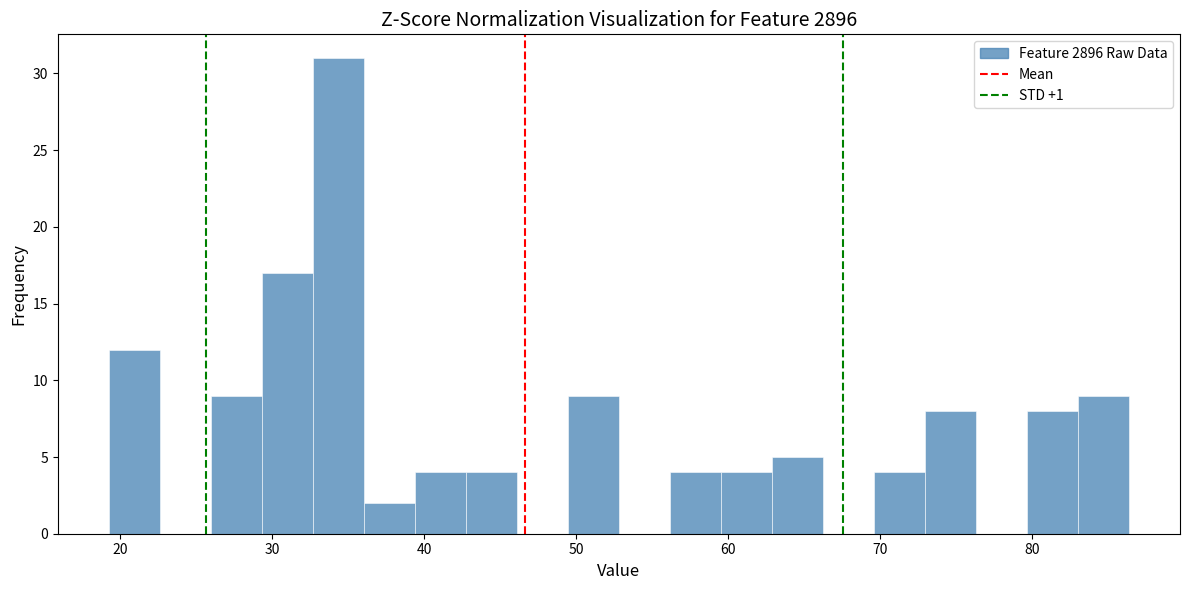

Read against the x-axis, roughly where is the centre of the tallest bar?

34